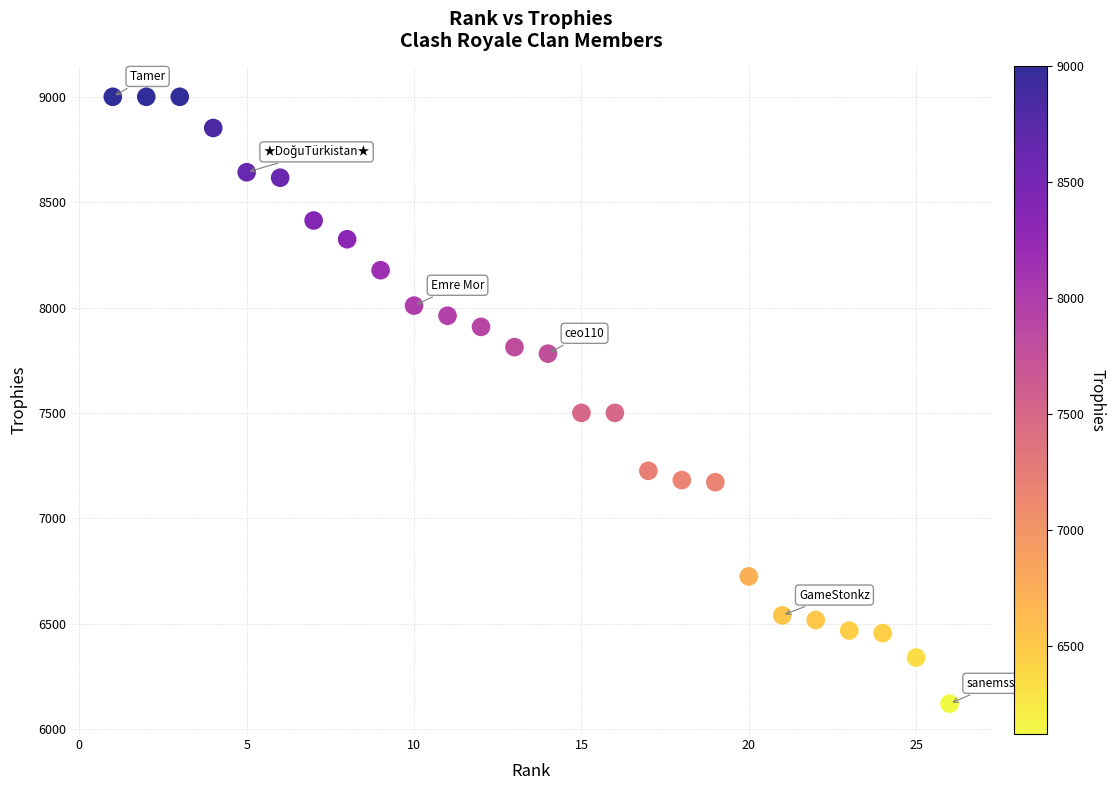

What is the range of X values (max minus min)?

25